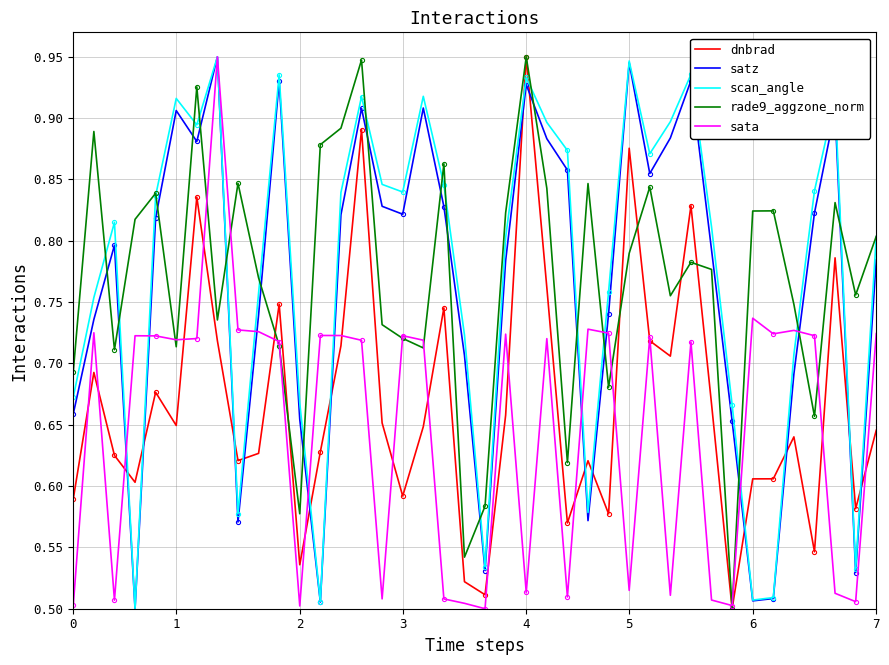

True or false: rade9_aggzone_norm and satz cross at least once.

True